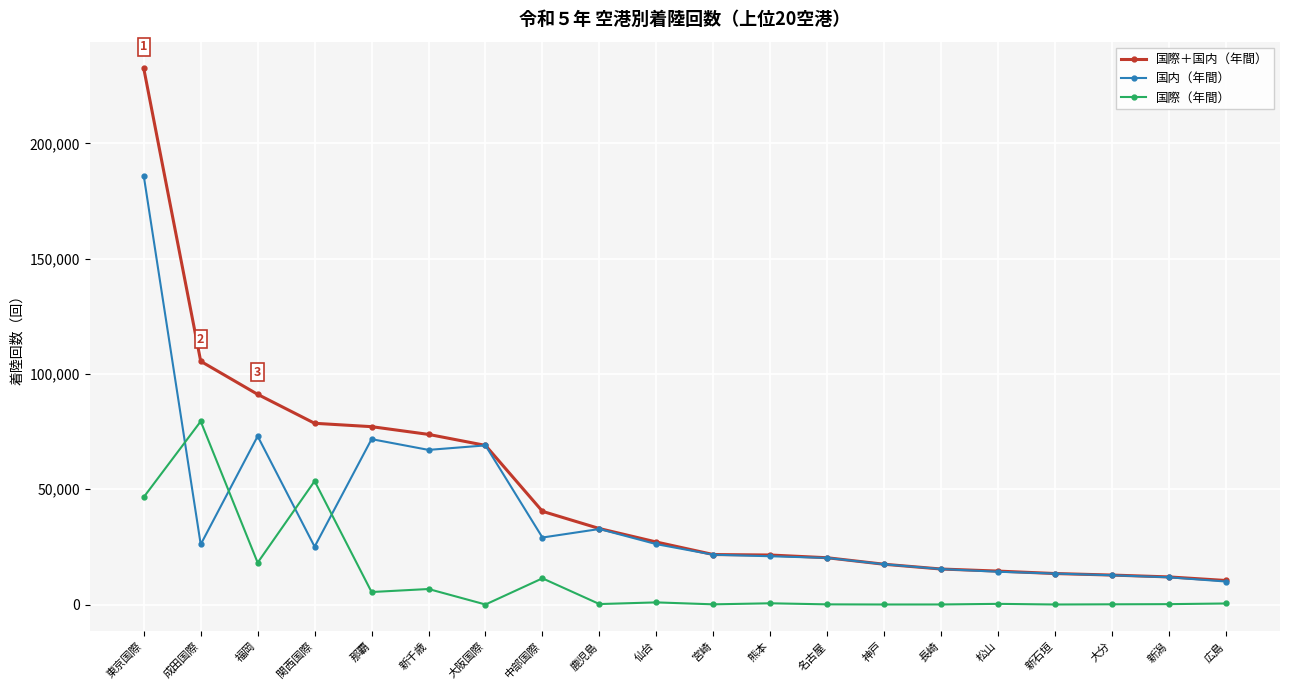

After their last crossing, which series has the higher values: 国内（年間） or 国際（年間）?

国内（年間）